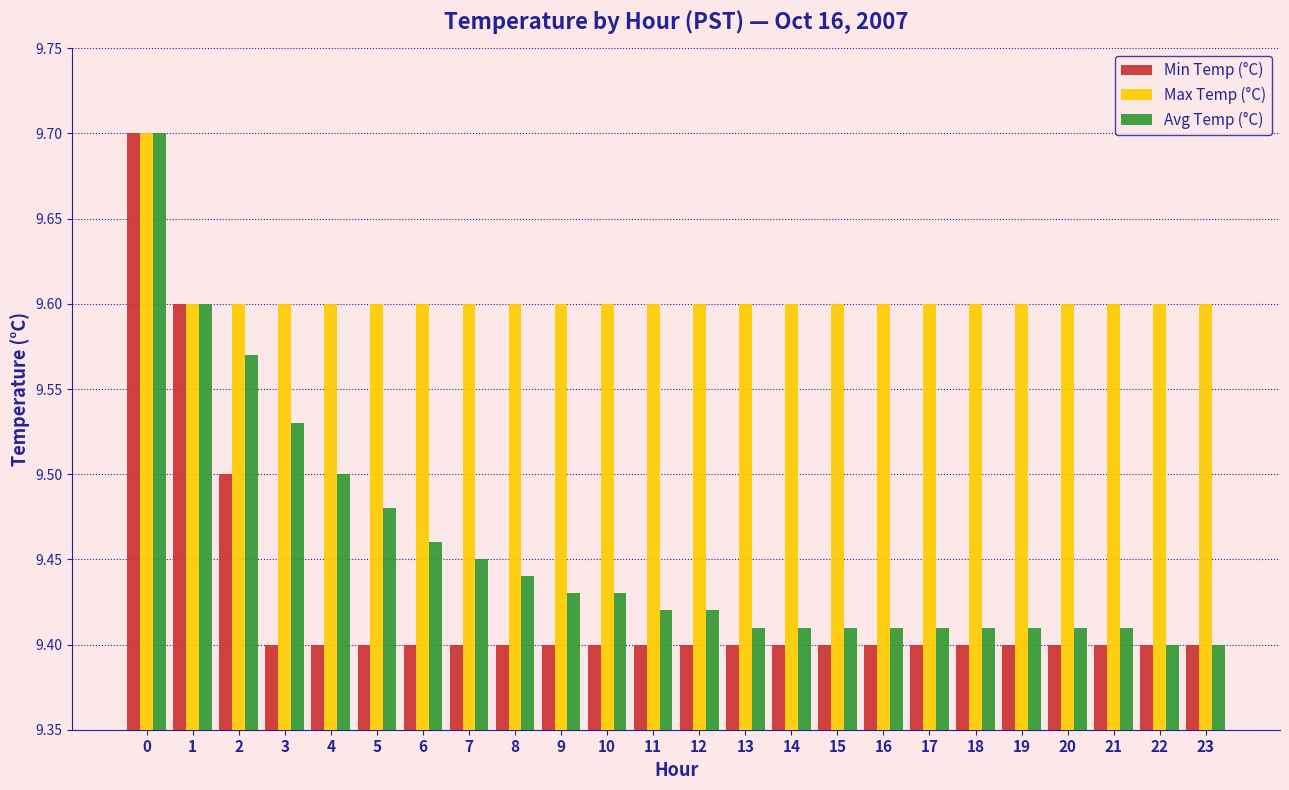

The Avg Temp (°C) series shows 16.7 at 19. True or false?

False